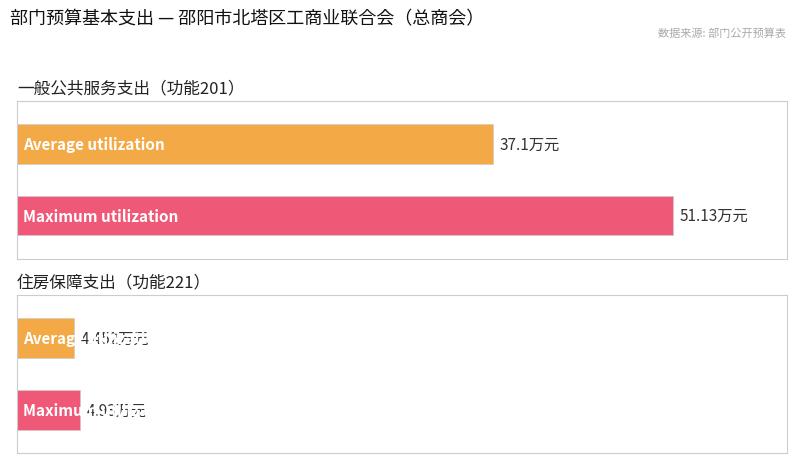

What value does the Maximum utilization series have at 住房保障支出?

4.9